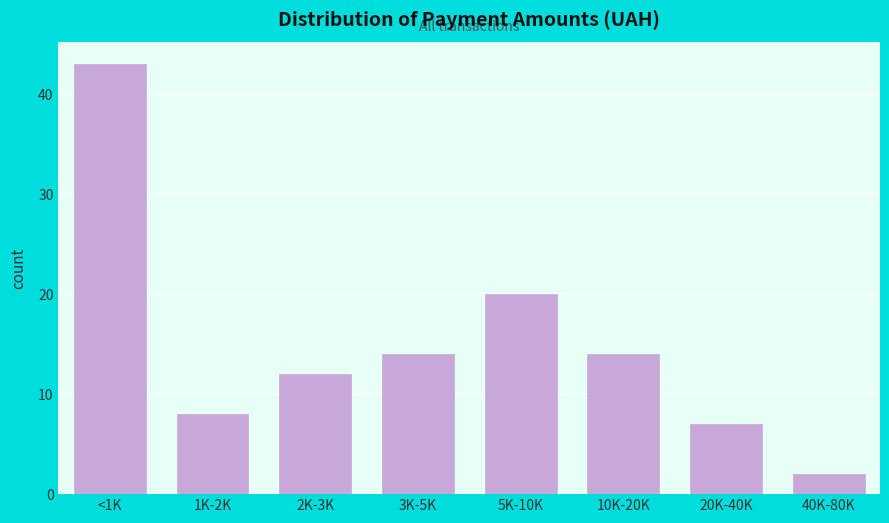

Reading left to right, list all the values displayed in this chart.

43	8	12	14	20	14	7	2